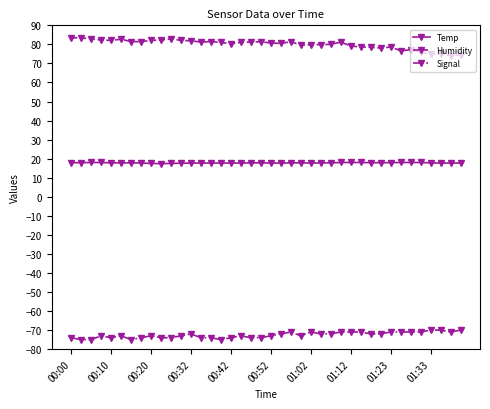

Which series has the largest range (max minus min)?

Humidity